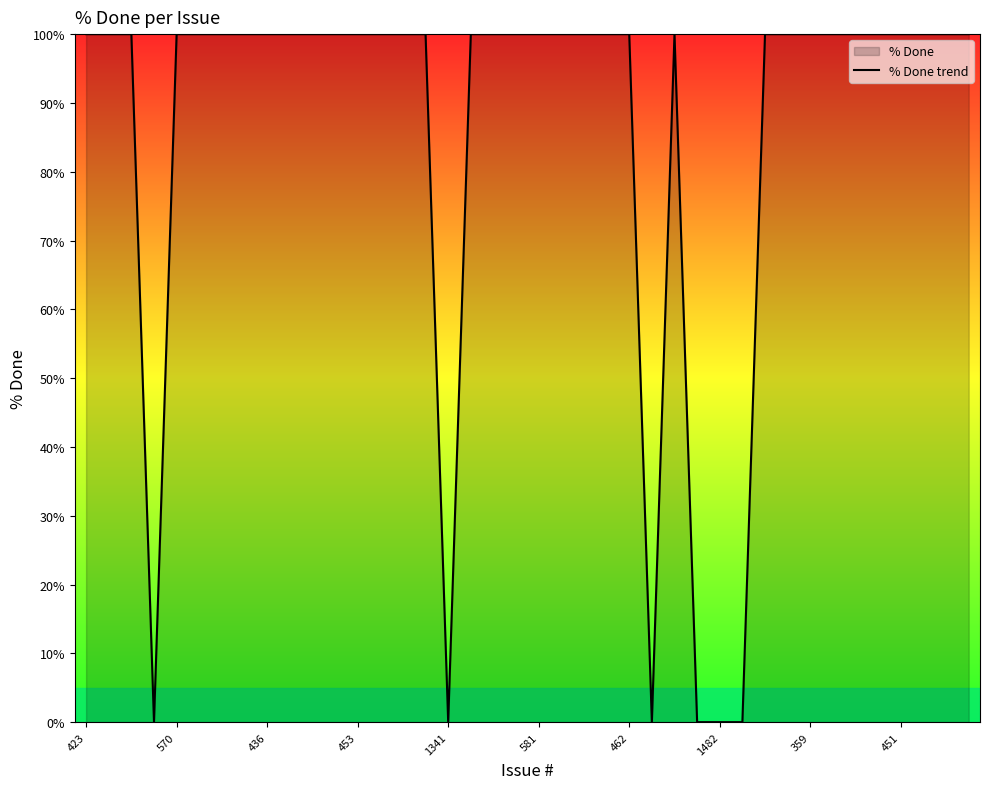

Which label corresponds to the largest value in the chart?

423